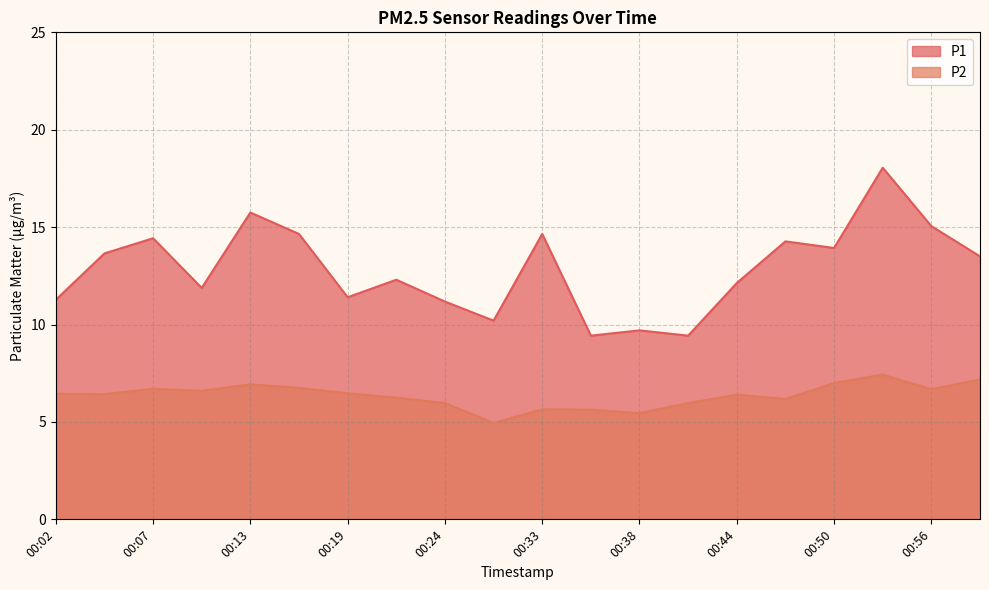

What is the difference between the second highest and minimum values in the P1 series?

6.3